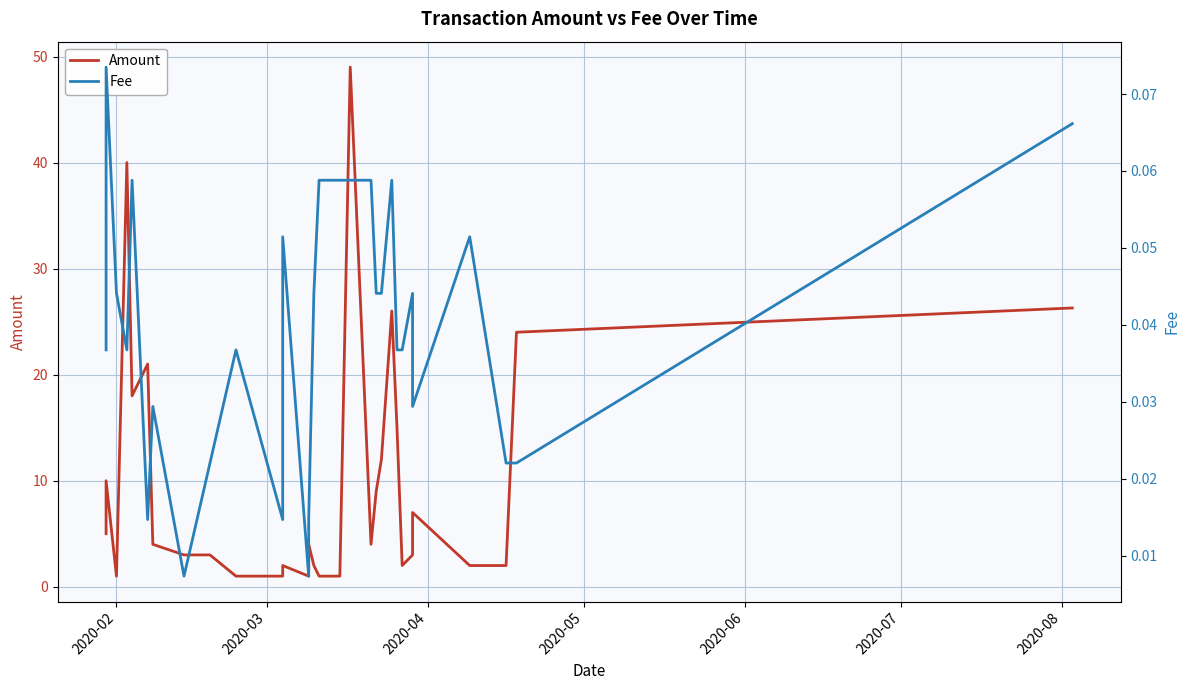

Is the value of Amount at 2020-06 greater than the value of Fee at 2020-02?

Yes